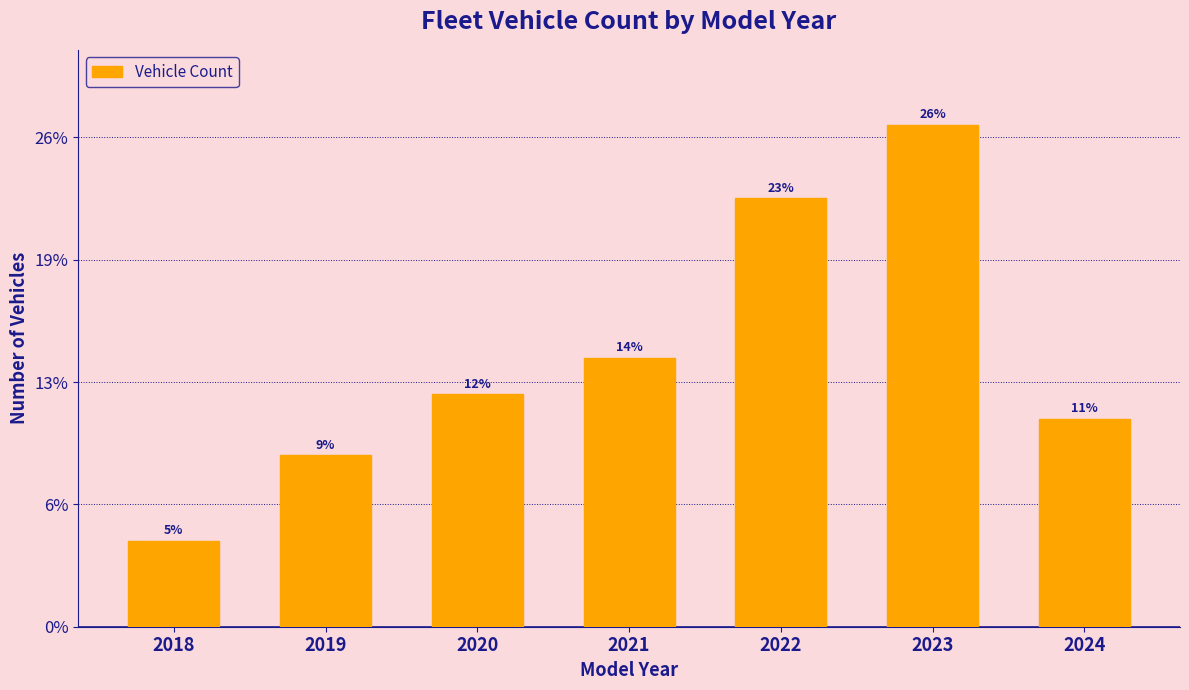

Does the chart contain any negative values?

No